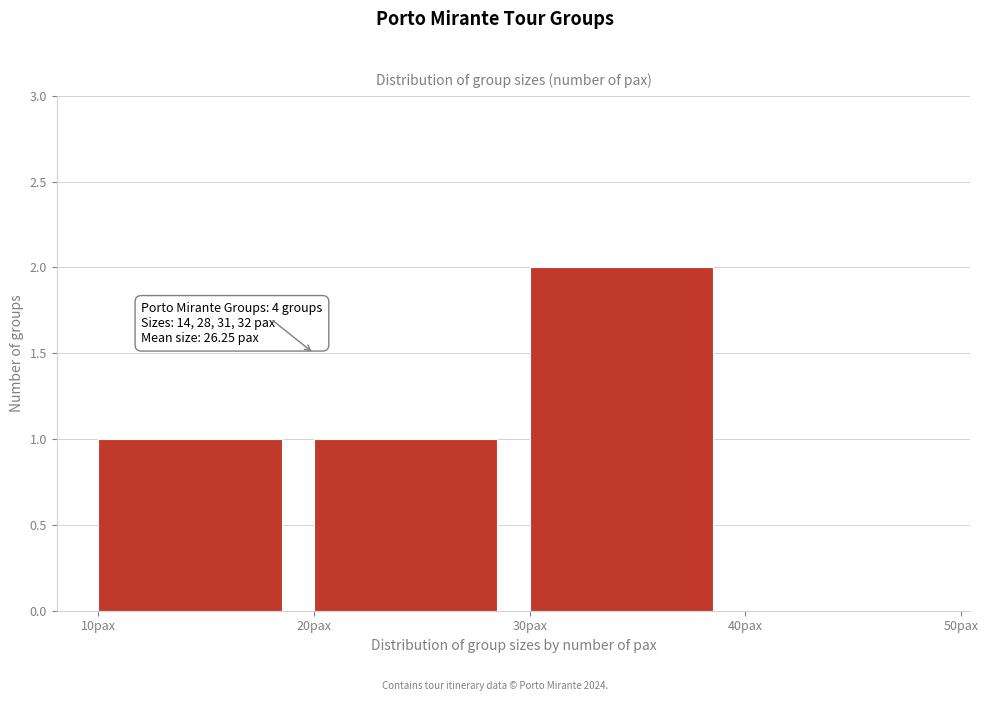

Over which range of the x-axis is the bar tallest?

30 to 40